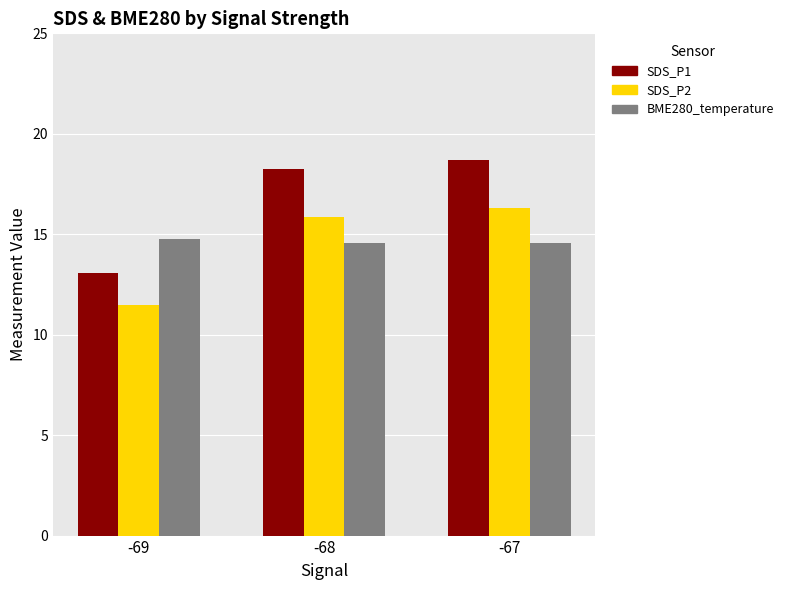

Is the value of SDS_P2 at -69 greater than the value of BME280_temperature at -69?

No